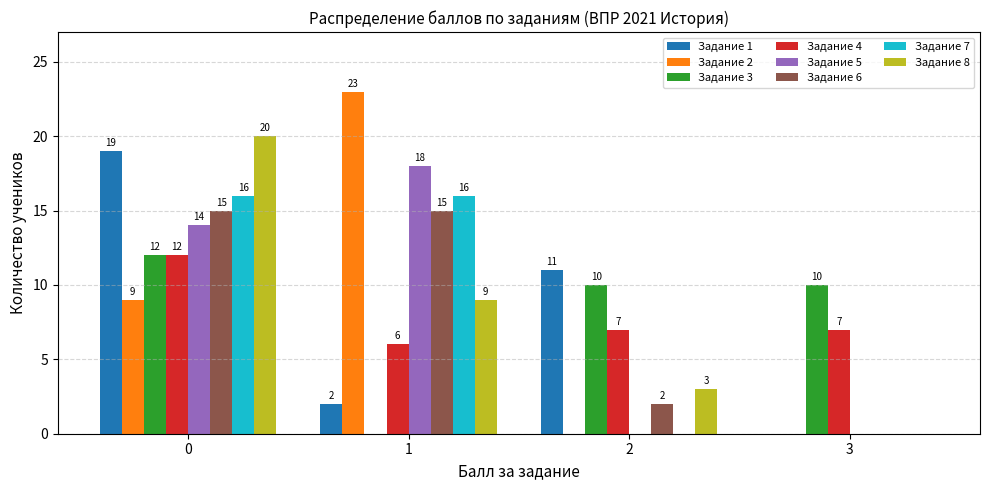

What is the average value of the Задание 1 series?

8